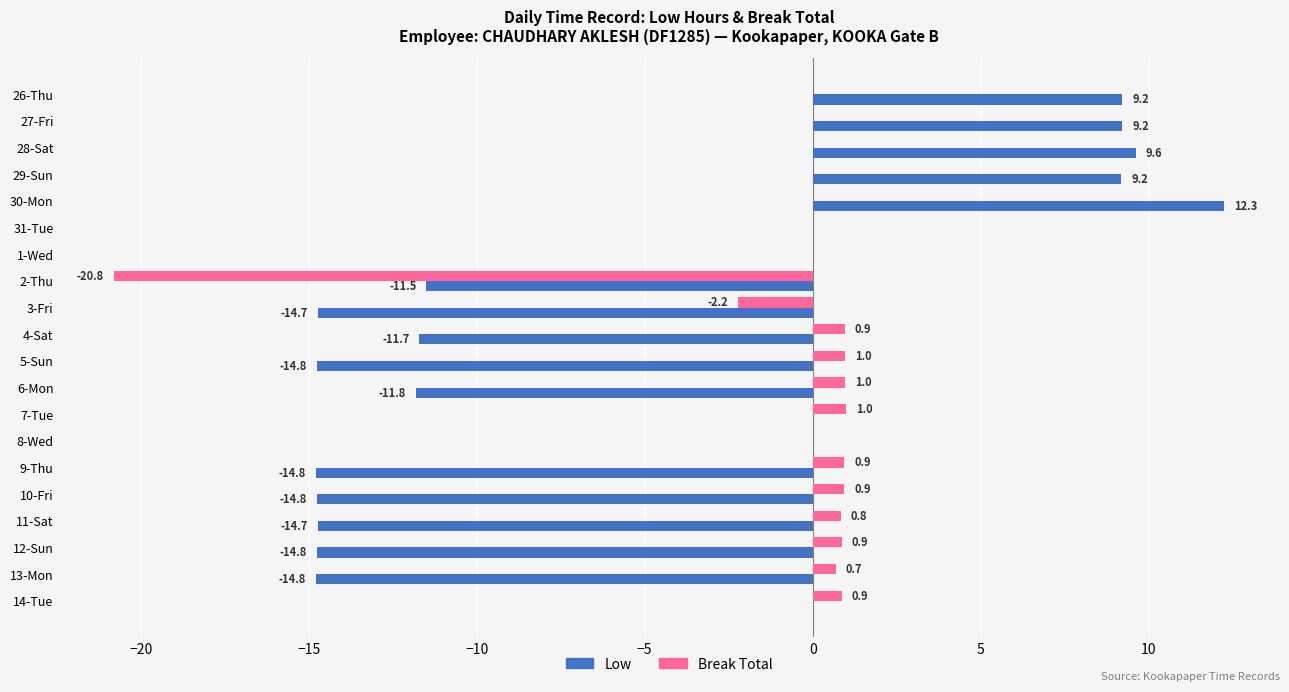

At which category is the sum across all series the highest?

30-Mon